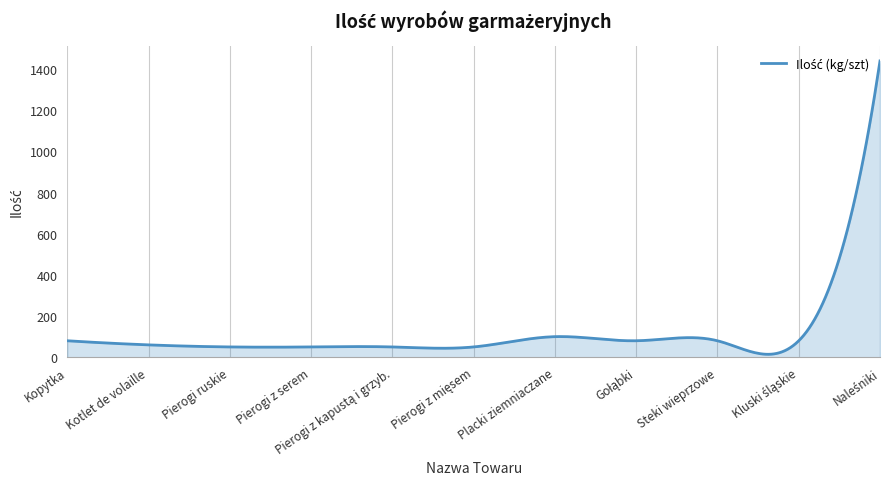

What is the maximum value shown in the chart?

1440.0